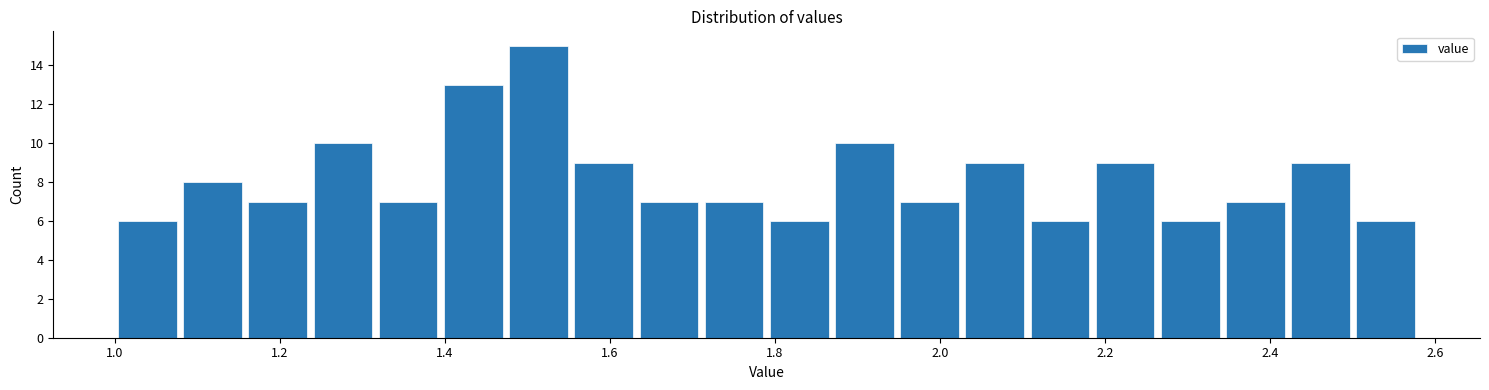

Read against the x-axis, roughly where is the centre of the tallest bar?

1.52